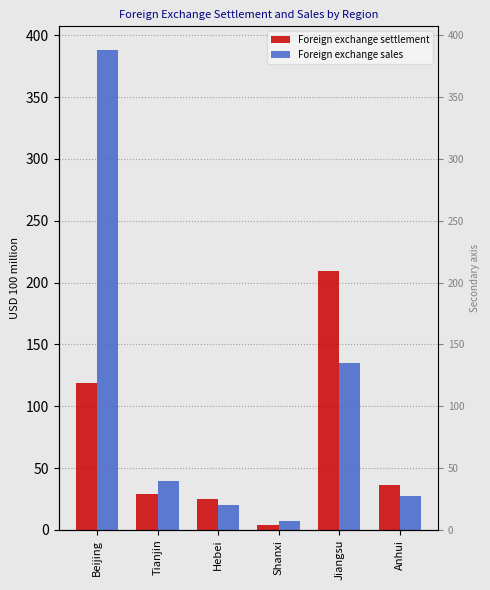

At which label is Foreign exchange sales closest to 197?

Jiangsu